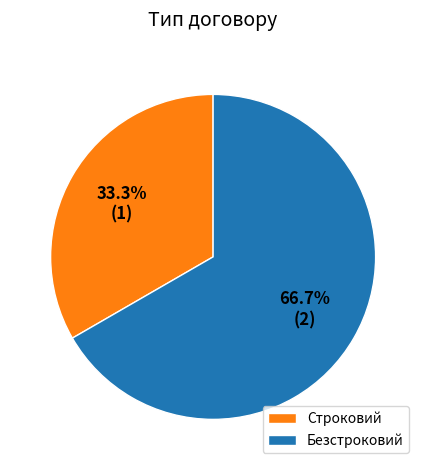

Which has a higher value, Строковий or Безстроковий?

Безстроковий